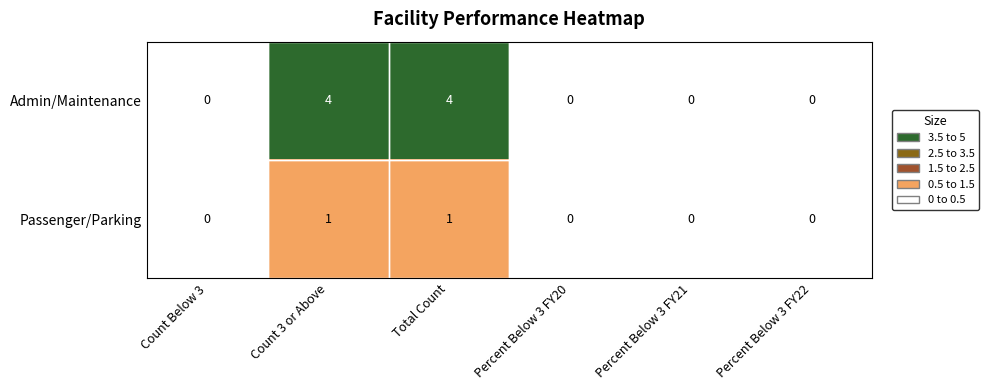

Which series changed the most between Count Below 3 and Count 3 or Above?

Admin/Maintenance